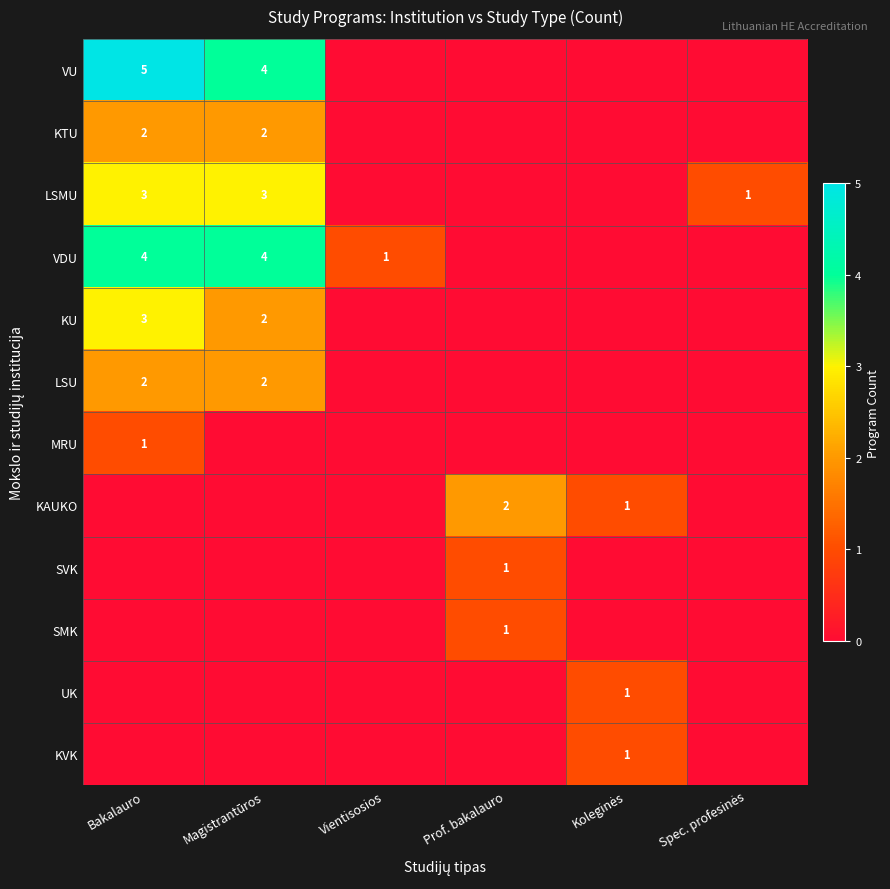

The LSU series shows 3 at Bakalauro. True or false?

False